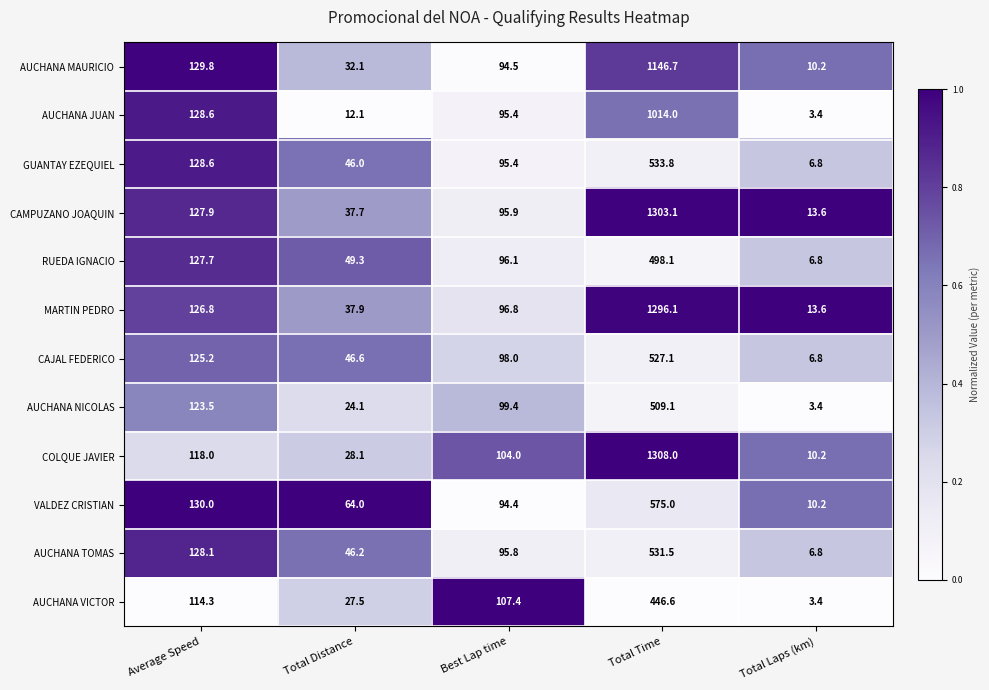

Is it true that VALDEZ CRISTIAN equals 575.0 at Total Time?

True